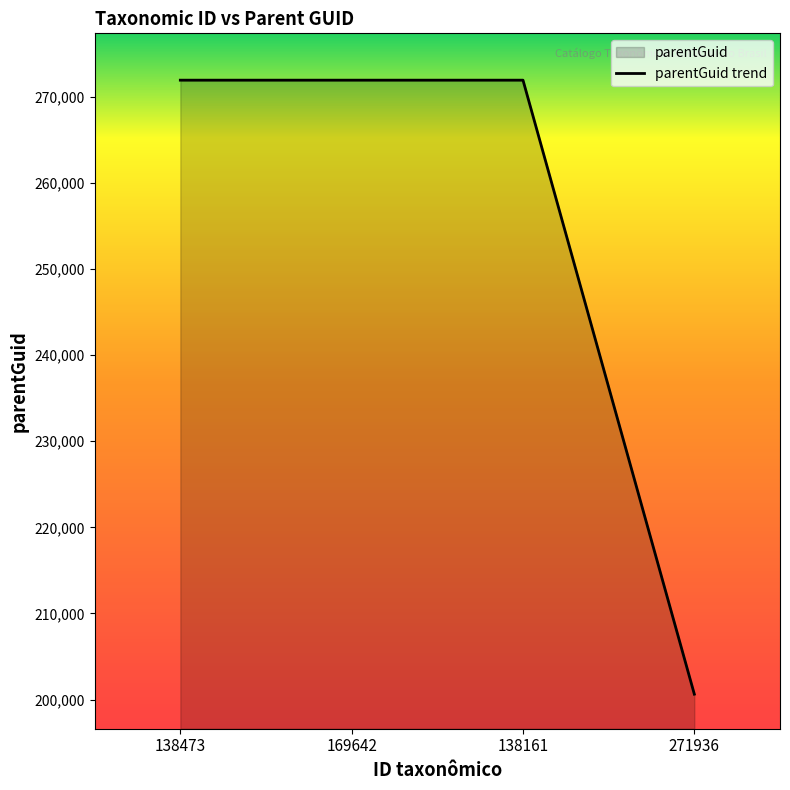

What is the maximum value shown in the chart?

271936